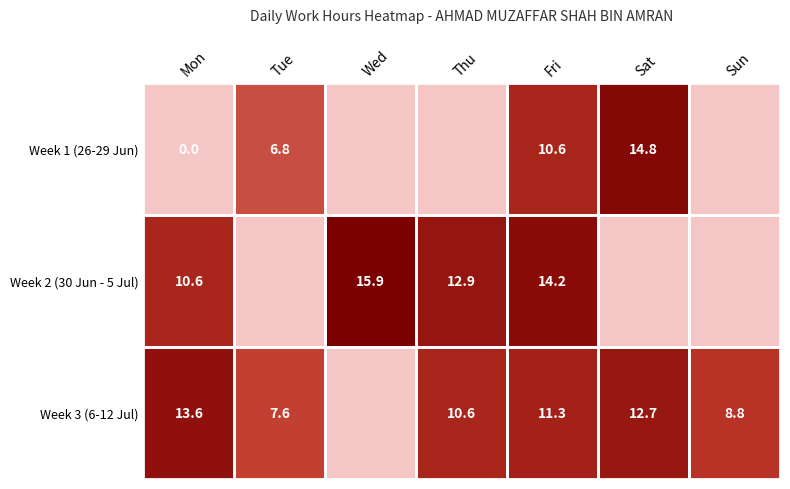

What is the total value across all series at Fri?

36.1